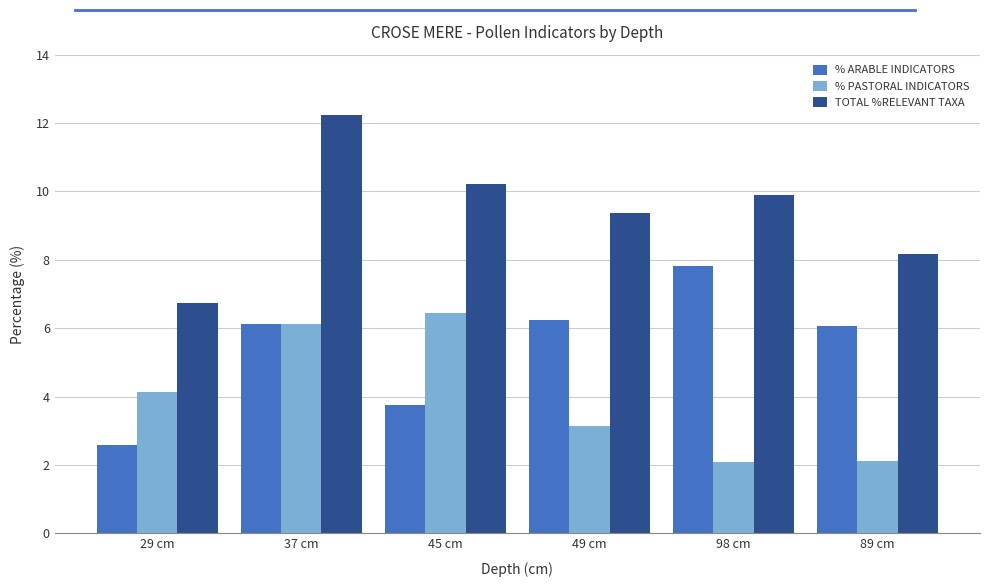

Between 29 cm and 98 cm, which series saw the biggest shift?

% ARABLE INDICATORS